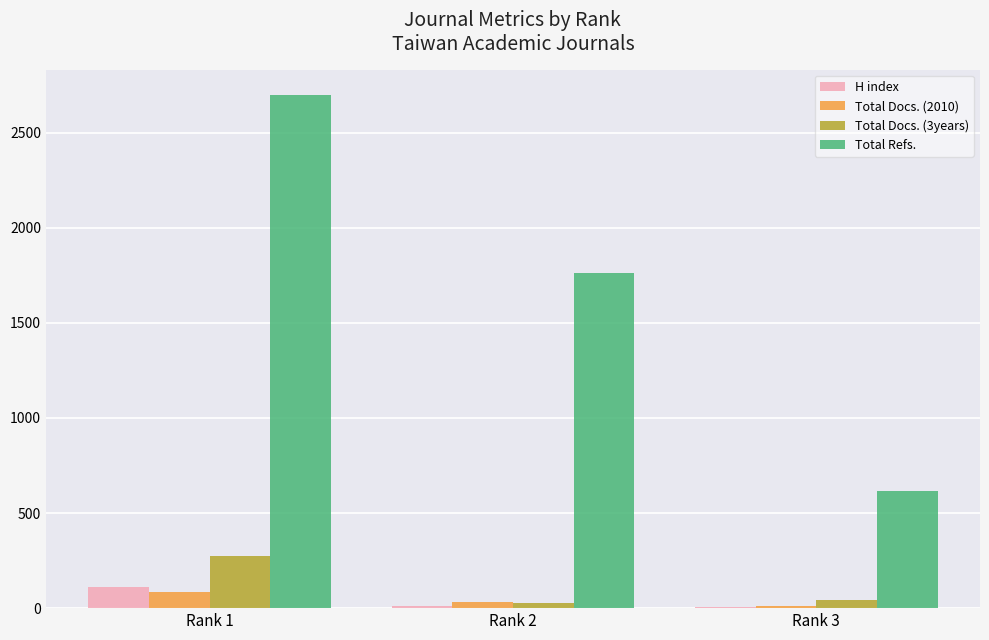

What are all the series names shown in the legend?

H index, Total Docs. (2010), Total Docs. (3years), Total Refs.